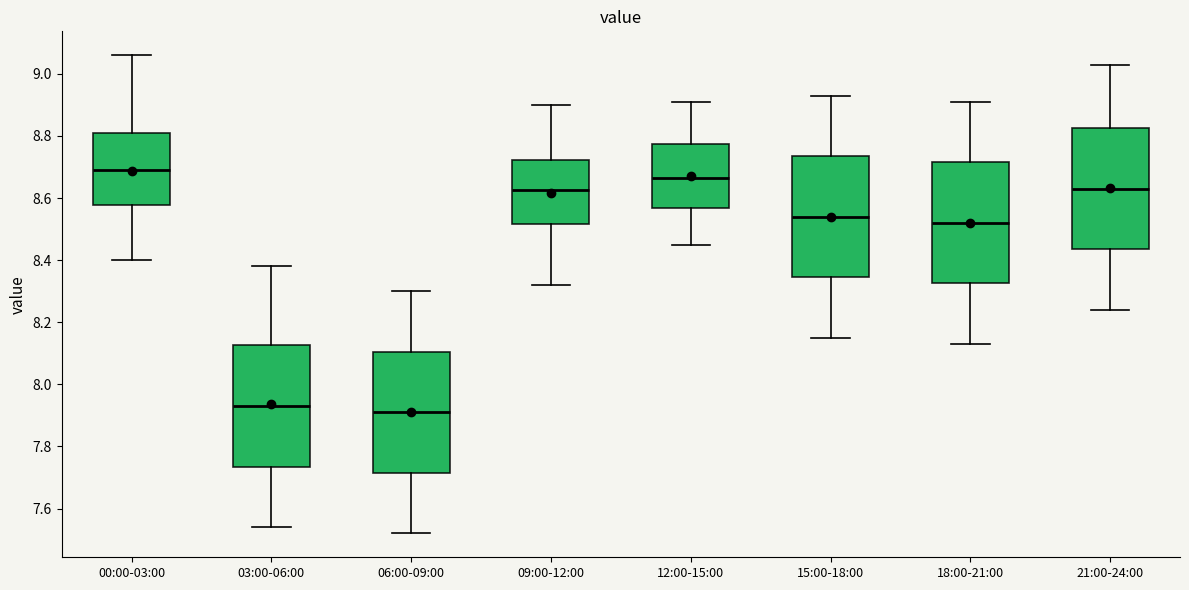

Reading left to right, transcribe this box plot: for each box, give where its median line is, the range the box spans, and where its two whiskers end, as read against the y-axis. The values are not printed on the chart, so give them approximately, as read against the axis.

00:00-03:00: median 8.70, box 8.58 to 8.82, whiskers 8.40 to 9.06
03:00-06:00: median 7.94, box 7.74 to 8.12, whiskers 7.54 to 8.38
06:00-09:00: median 7.92, box 7.72 to 8.10, whiskers 7.52 to 8.30
09:00-12:00: median 8.62, box 8.52 to 8.72, whiskers 8.32 to 8.90
12:00-15:00: median 8.66, box 8.56 to 8.78, whiskers 8.46 to 8.92
15:00-18:00: median 8.54, box 8.34 to 8.74, whiskers 8.16 to 8.94
18:00-21:00: median 8.52, box 8.32 to 8.72, whiskers 8.14 to 8.92
21:00-24:00: median 8.64, box 8.44 to 8.82, whiskers 8.24 to 9.04